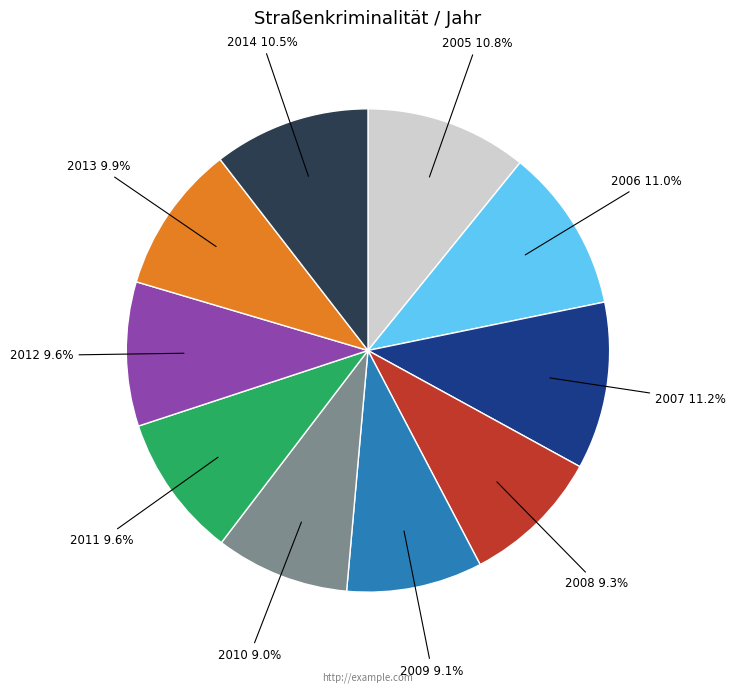

Is there any slice that represents more than half of the pie?

No